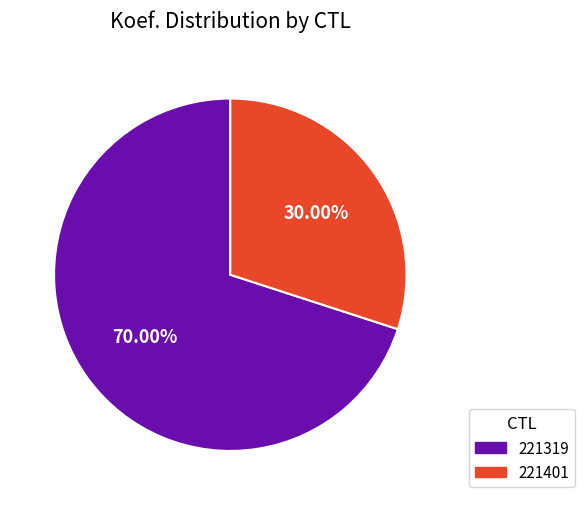

What percentage is the 221401 slice, to the nearest percent?

30%